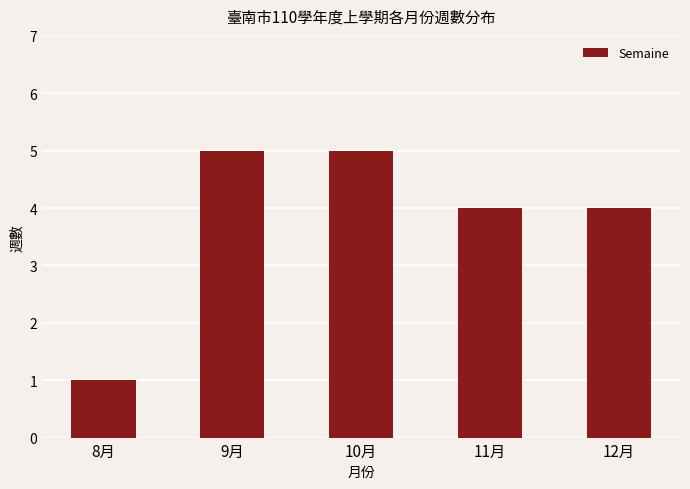

Reading left to right, list all the values displayed in this chart.

1	5	5	4	4